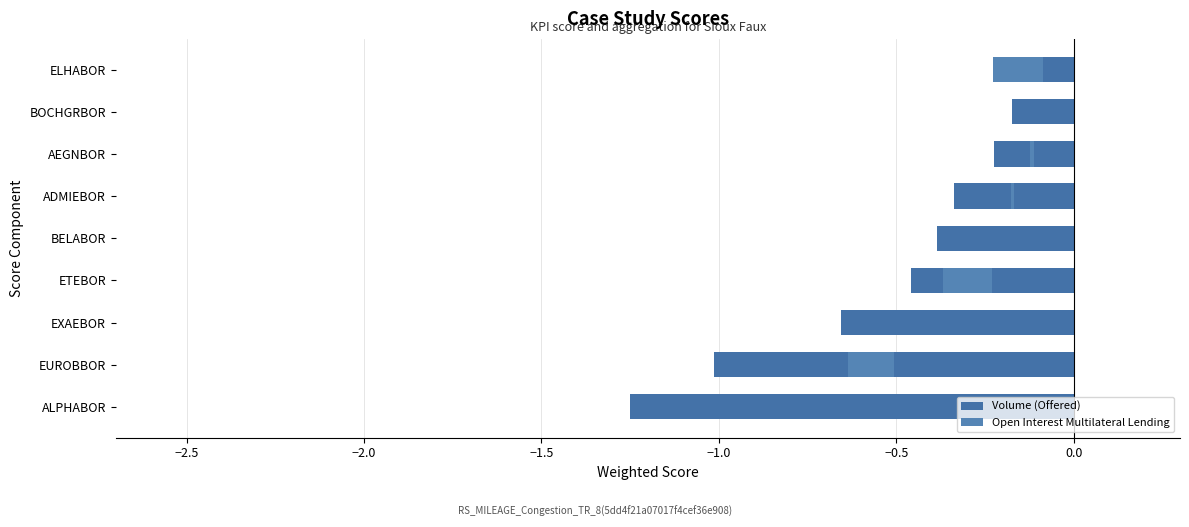

How many categories are shown in the chart?

9